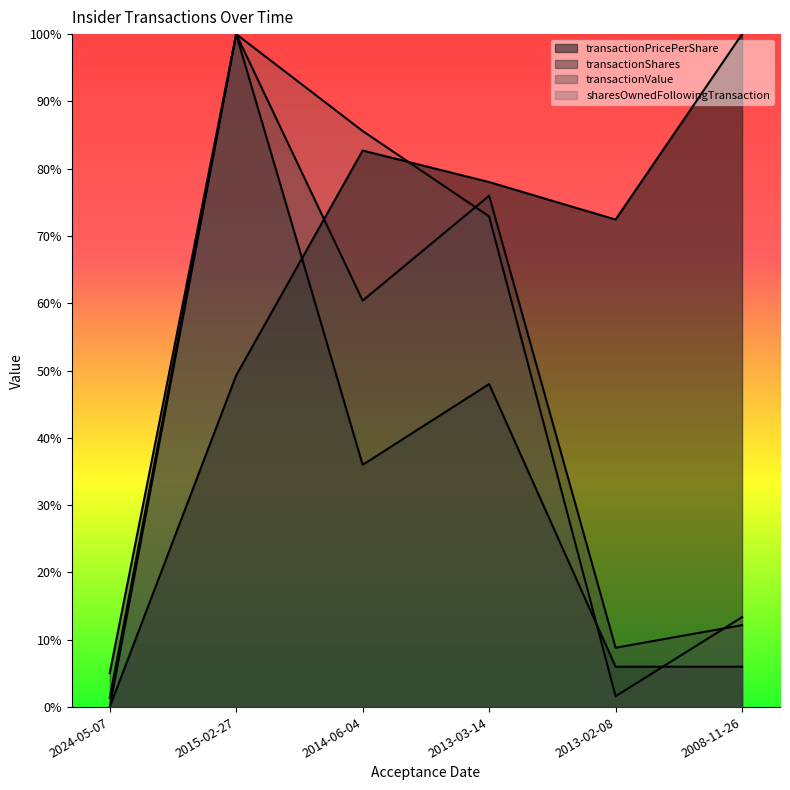

How many data points in transactionValue are above 0?

5